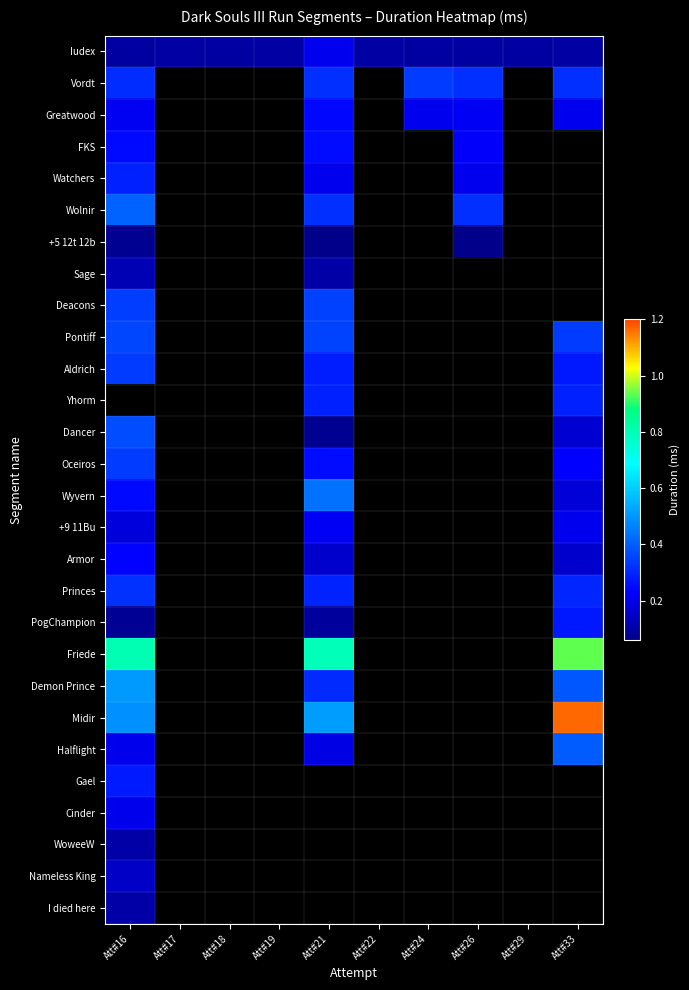

Which category has the highest value in the Nameless King series?

Att#16